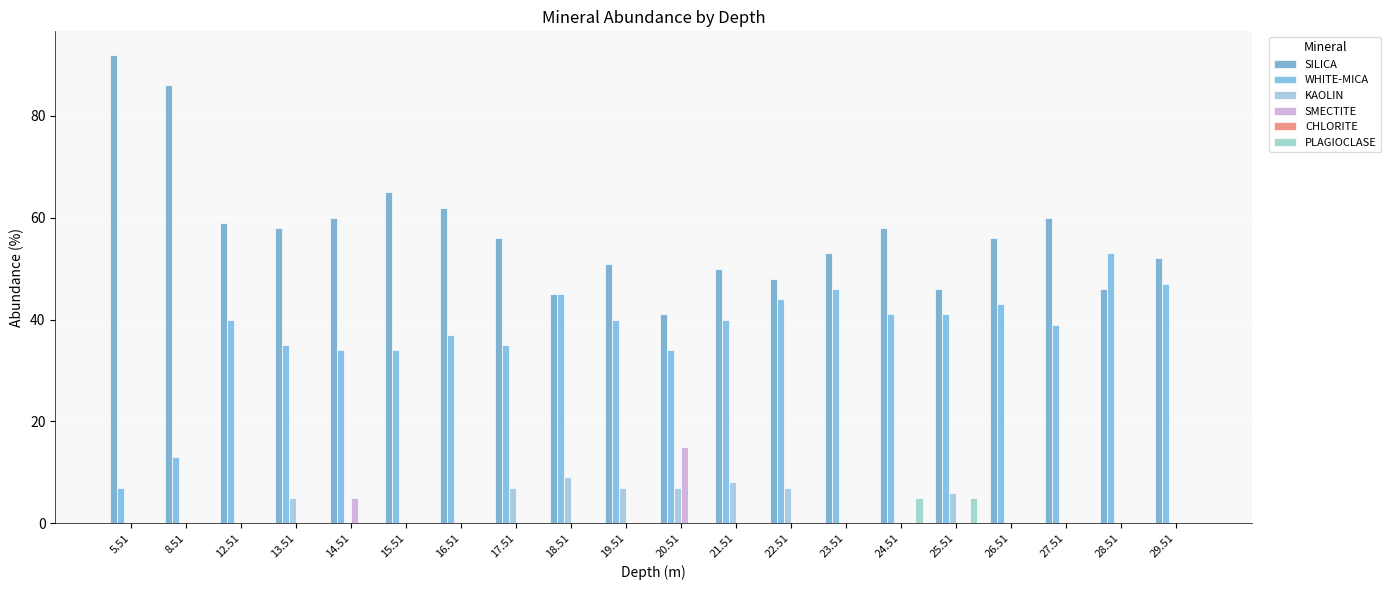

How many series are shown in this chart?

5